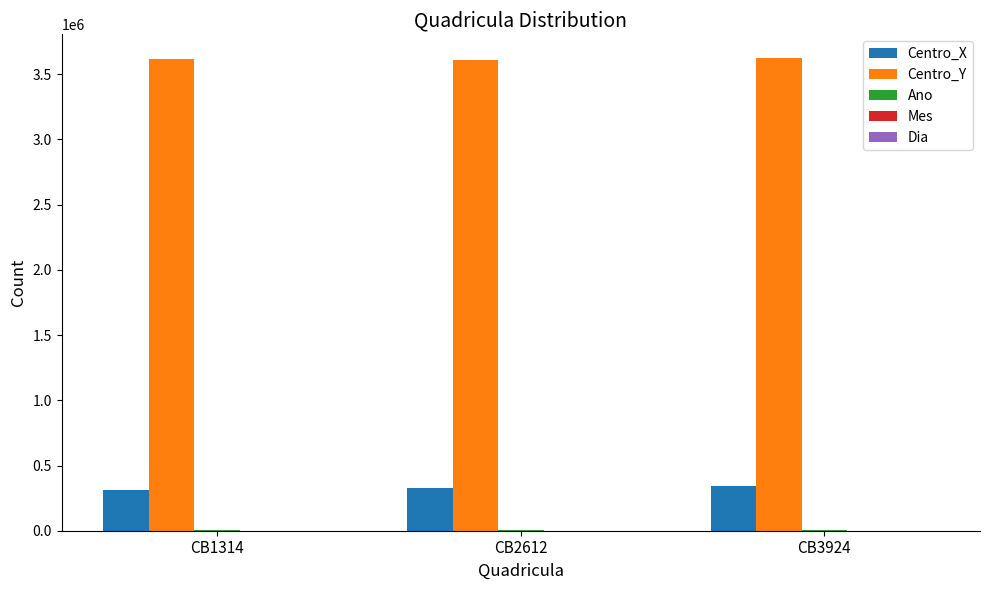

What is the average value of the Centro_X series?

326500